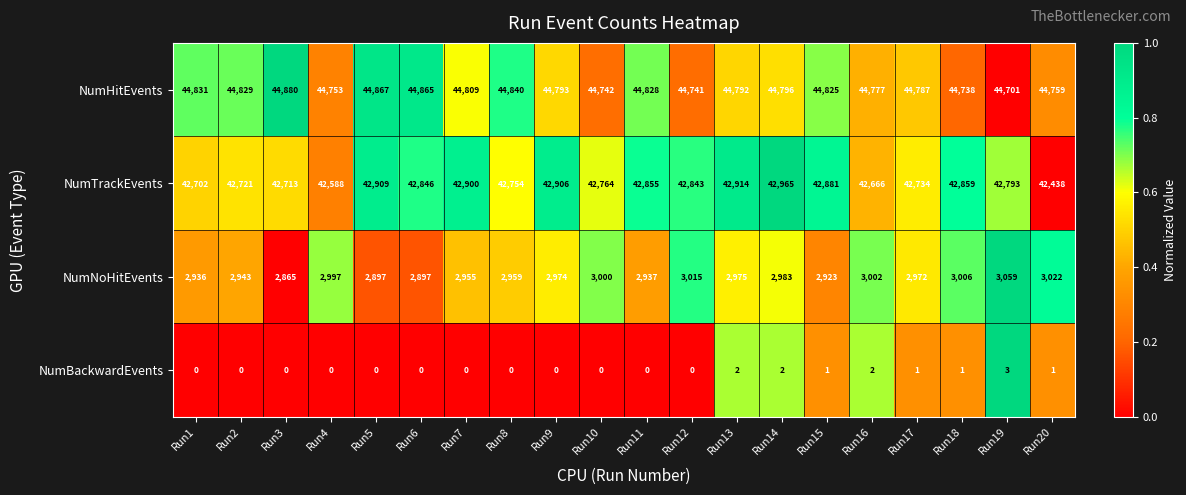

Is the value of NumBackwardEvents at Run16 greater than the value of NumTrackEvents at Run20?

No